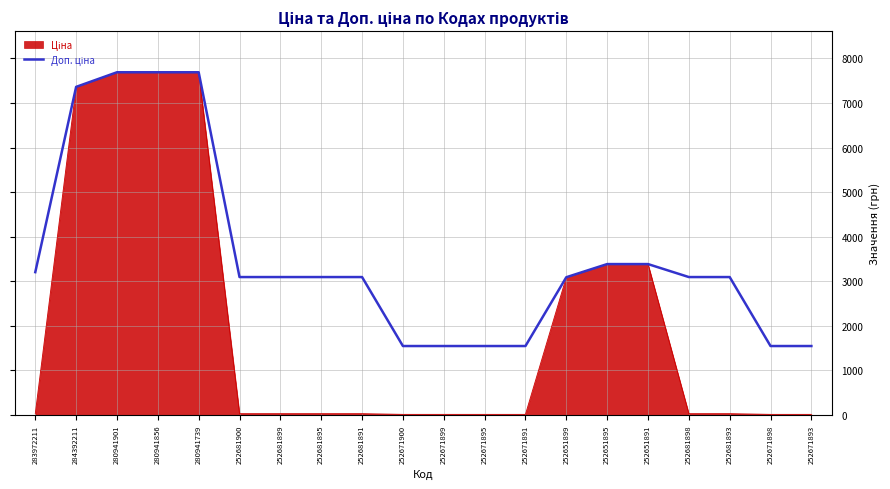

What is the greatest value displayed?

7688.0